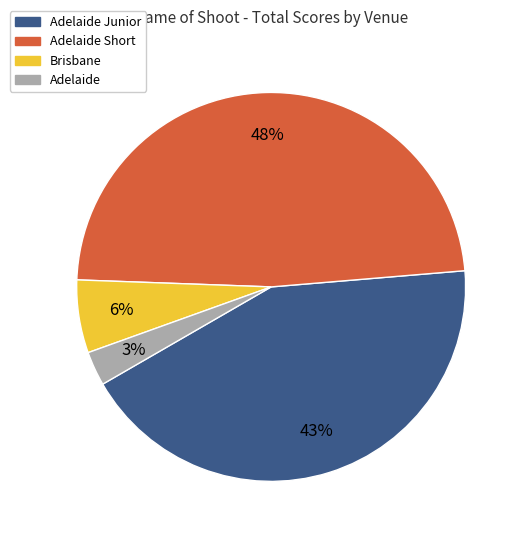

Does any single category account for the majority?

No